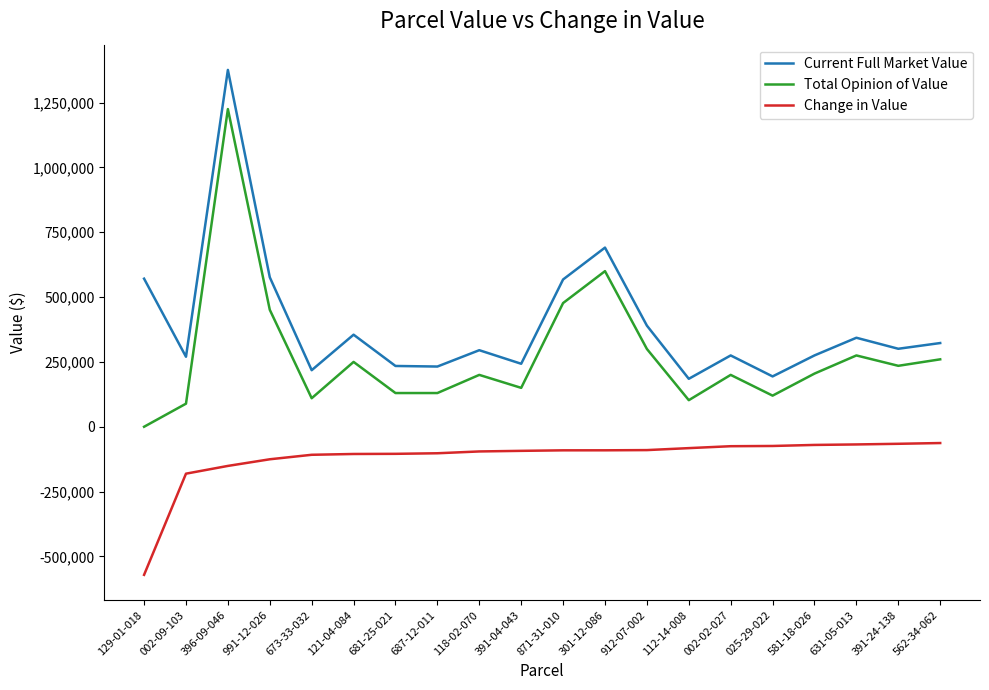

True or false: Current Full Market Value has a value of 209585 at 301-12-086.

False